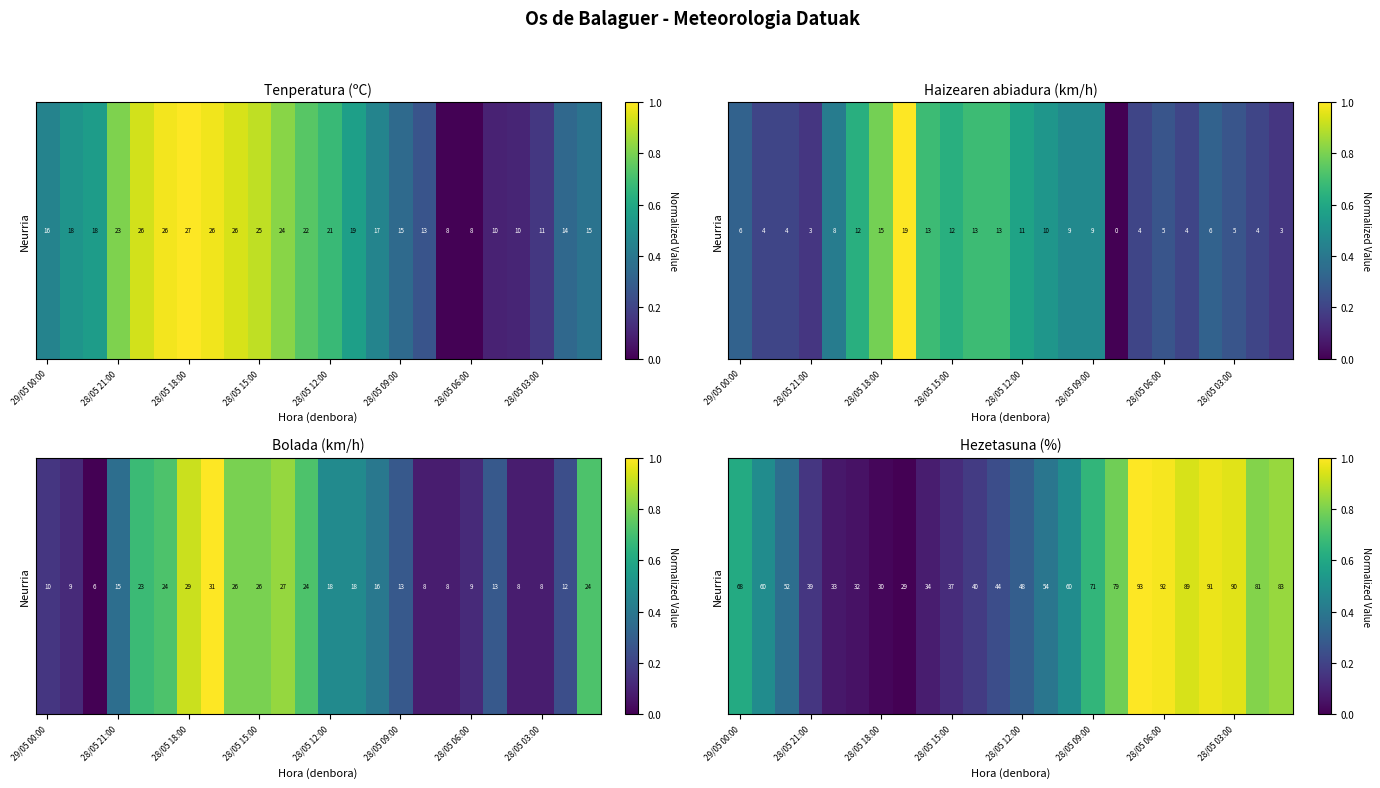

At which category does the chart reach its peak across all series?

17